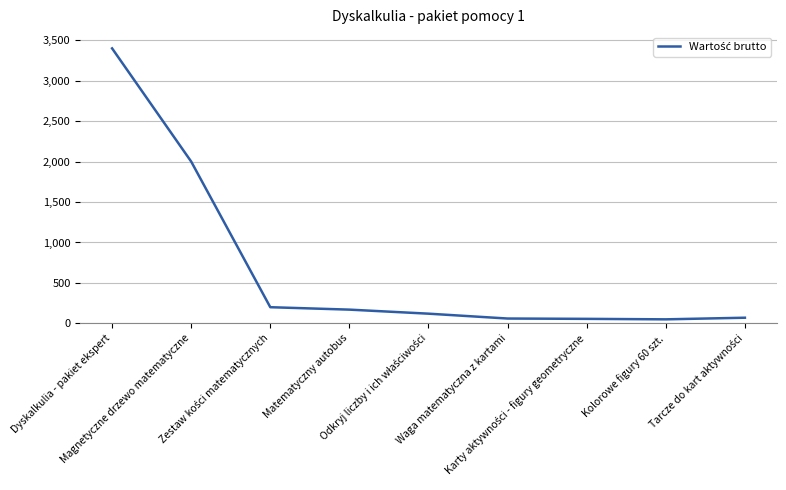

What is the difference between the maximum and minimum values?

3349.1